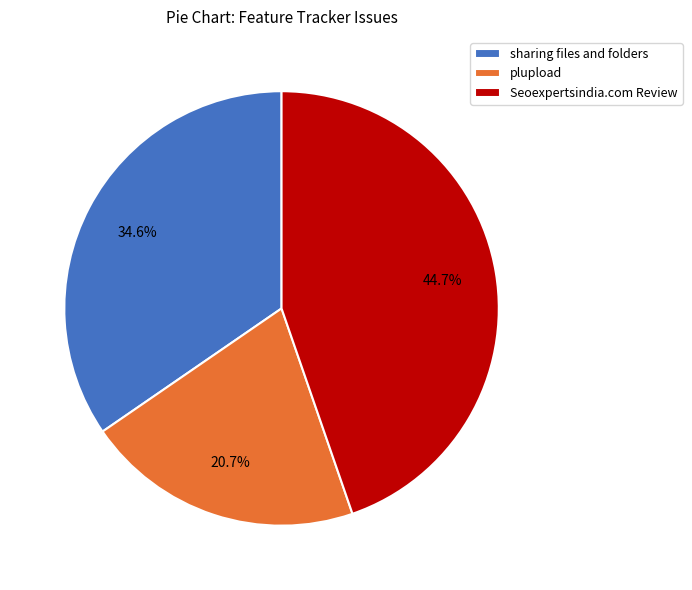

True or false: Seoexpertsindia.com Review accounts for 38% of the total.

False